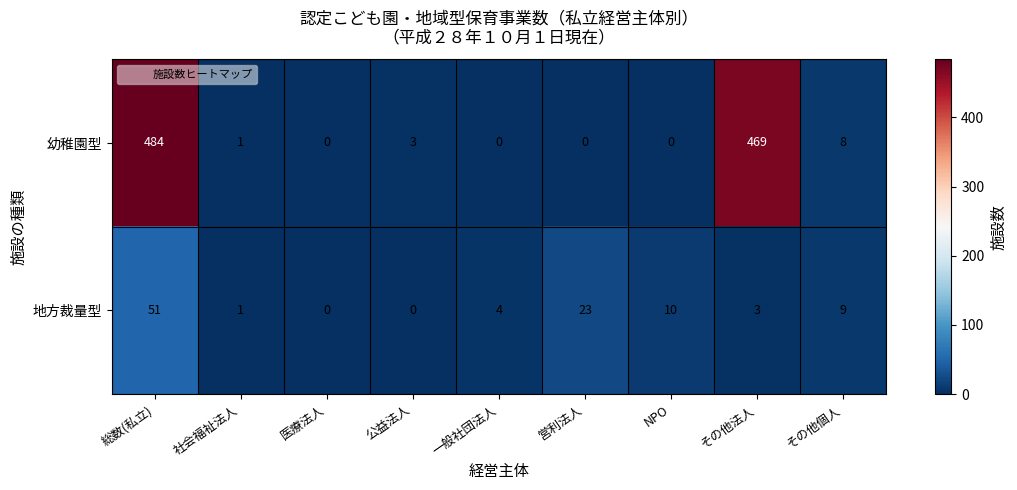

The 地方裁量型 series shows 3 at 一般社団法人. True or false?

False